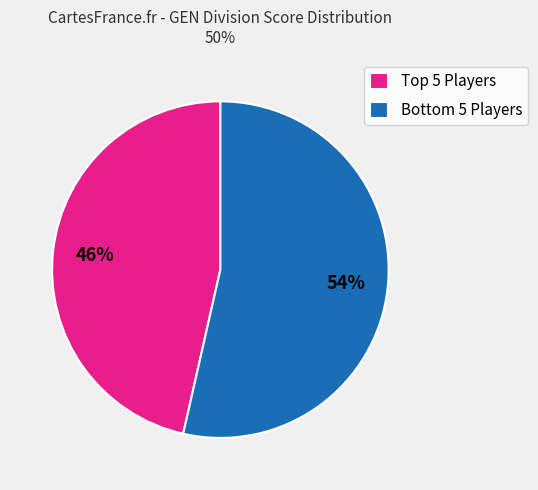

Which slice represents more than half of the pie?

Bottom 5 Players